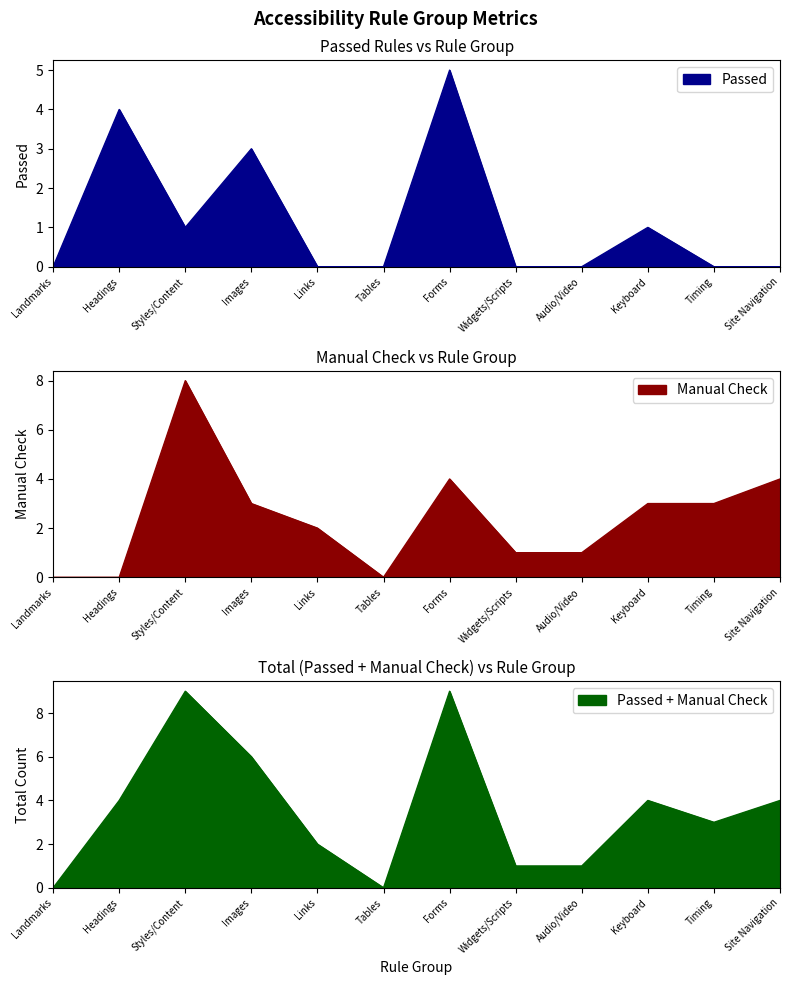

True or false: Passed has a value of 5 at Forms.

True